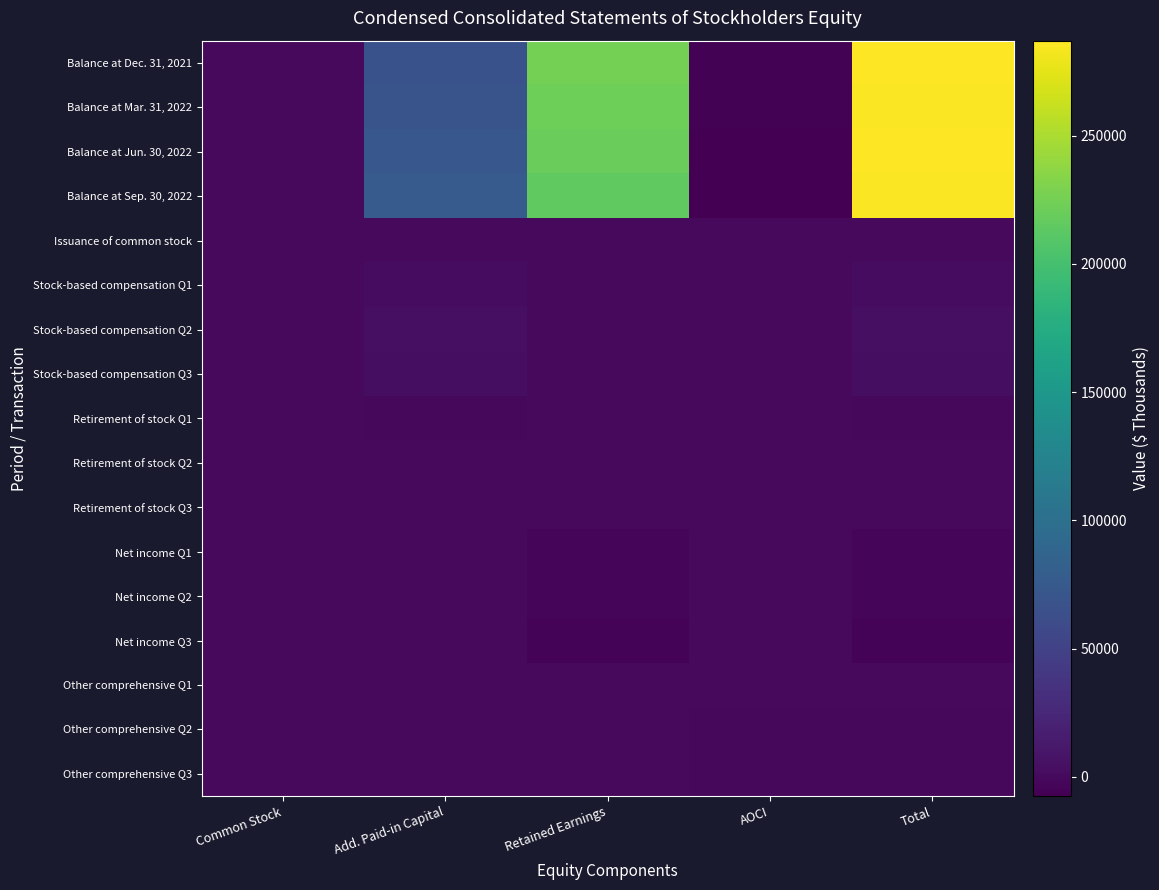

Reading left to right, what are all the values shown in this chart?

Balance at Dec. 31, 2021: Common Stock=144	Add. Paid-in Capital=67081	Retained Earnings=225578	AOCI=-5718	Total=287085
Balance at Mar. 31, 2022: Common Stock=145	Add. Paid-in Capital=68796	Retained Earnings=222645	AOCI=-5799	Total=285787
Balance at Jun. 30, 2022: Common Stock=146	Add. Paid-in Capital=72851	Retained Earnings=219802	AOCI=-6646	Total=286153
Balance at Sep. 30, 2022: Common Stock=146	Add. Paid-in Capital=76661	Retained Earnings=215627	AOCI=-7497	Total=284937
Issuance of common stock: Common Stock=0	Add. Paid-in Capital=15	Retained Earnings=0	AOCI=0	Total=15
Stock-based compensation Q1: Common Stock=0	Add. Paid-in Capital=2545	Retained Earnings=0	AOCI=0	Total=2545
Stock-based compensation Q2: Common Stock=0	Add. Paid-in Capital=4081	Retained Earnings=0	AOCI=0	Total=4081
Stock-based compensation Q3: Common Stock=0	Add. Paid-in Capital=3876	Retained Earnings=0	AOCI=0	Total=3876
Retirement of stock Q1: Common Stock=0	Add. Paid-in Capital=-844	Retained Earnings=0	AOCI=0	Total=-844
Retirement of stock Q2: Common Stock=0	Add. Paid-in Capital=-25	Retained Earnings=0	AOCI=0	Total=-25
Retirement of stock Q3: Common Stock=0	Add. Paid-in Capital=-66	Retained Earnings=0	AOCI=0	Total=-66
Net income Q1: Common Stock=0	Add. Paid-in Capital=0	Retained Earnings=-2933	AOCI=0	Total=-2933
Net income Q2: Common Stock=0	Add. Paid-in Capital=0	Retained Earnings=-2843	AOCI=0	Total=-2843
Net income Q3: Common Stock=0	Add. Paid-in Capital=0	Retained Earnings=-4175	AOCI=0	Total=-4175
Other comprehensive Q1: Common Stock=0	Add. Paid-in Capital=0	Retained Earnings=0	AOCI=-81	Total=-81
Other comprehensive Q2: Common Stock=0	Add. Paid-in Capital=0	Retained Earnings=0	AOCI=-847	Total=-847
Other comprehensive Q3: Common Stock=0	Add. Paid-in Capital=0	Retained Earnings=0	AOCI=-851	Total=-851